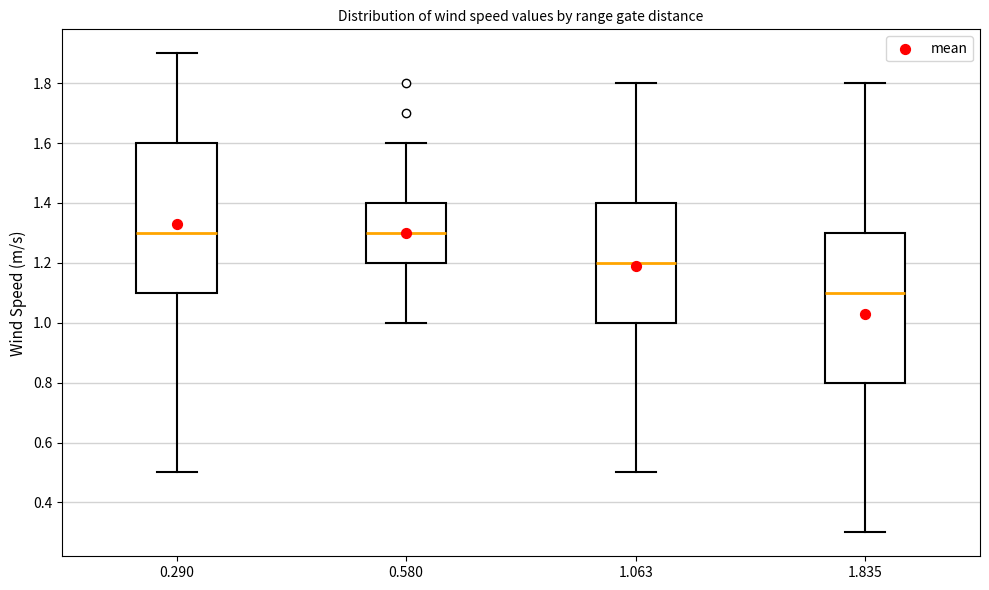

Which box has the lowest median line?

1.835